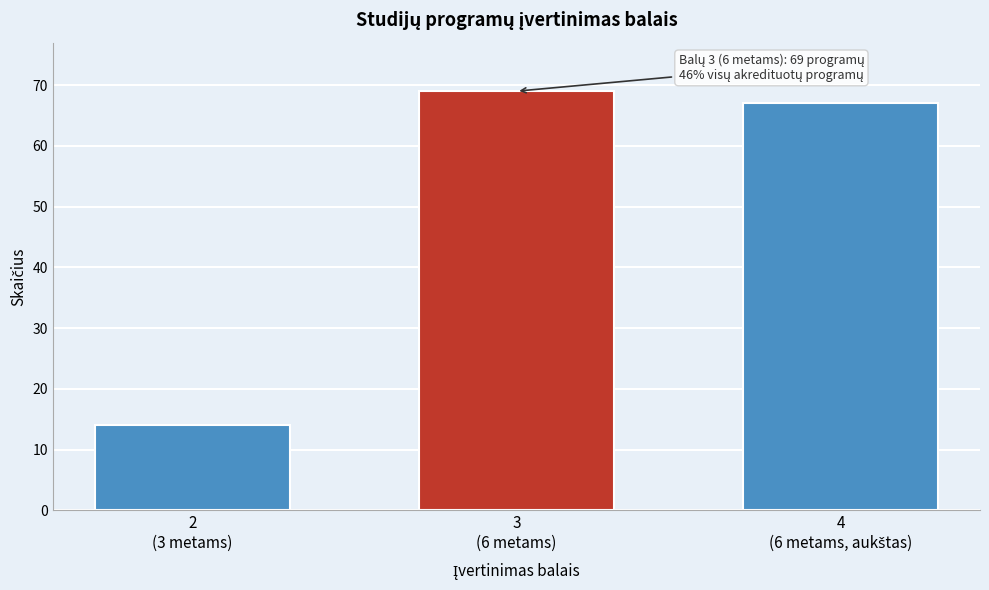

Reading right to left, list all the values displayed in this chart.

67	69	14